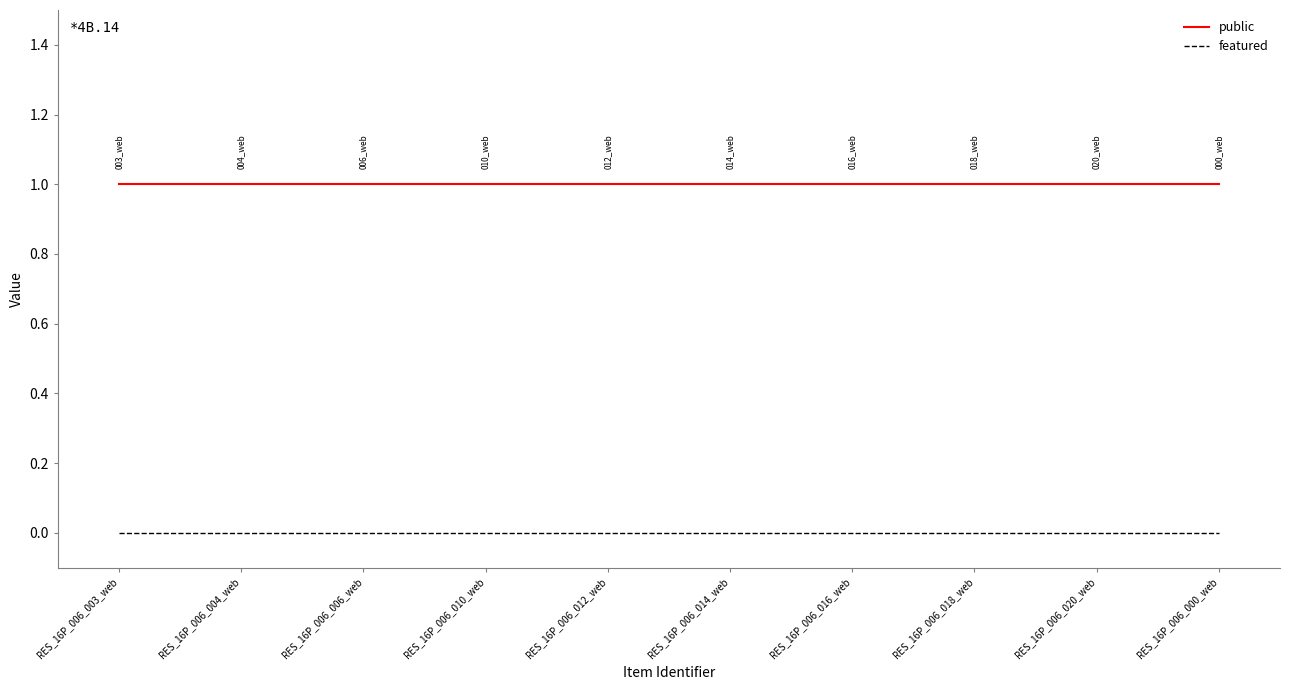

What is the total value across all series at RES_16P_006_000_web?

1